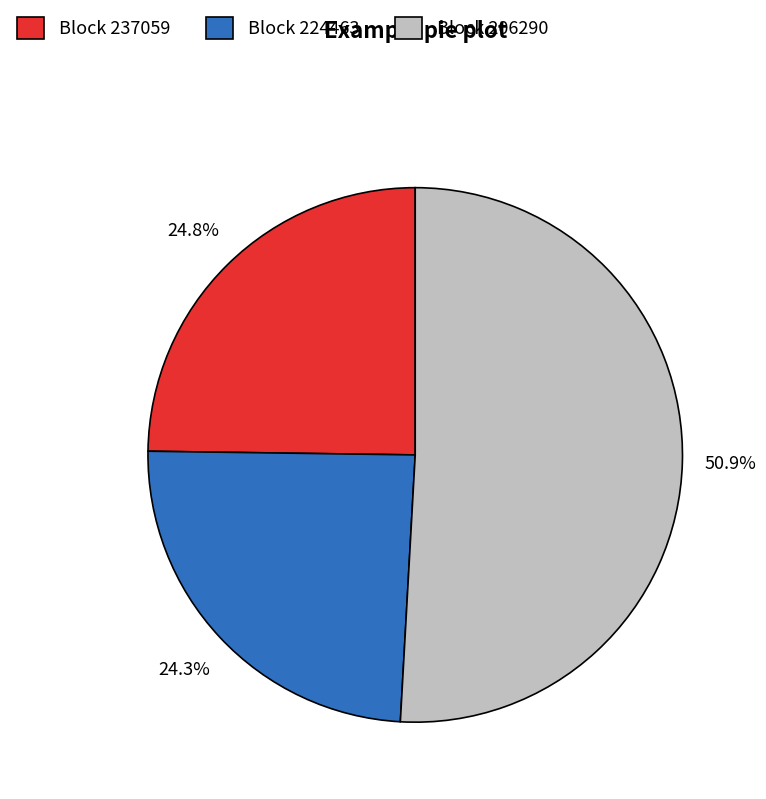

What is the largest slice in the pie chart?

Block 206290